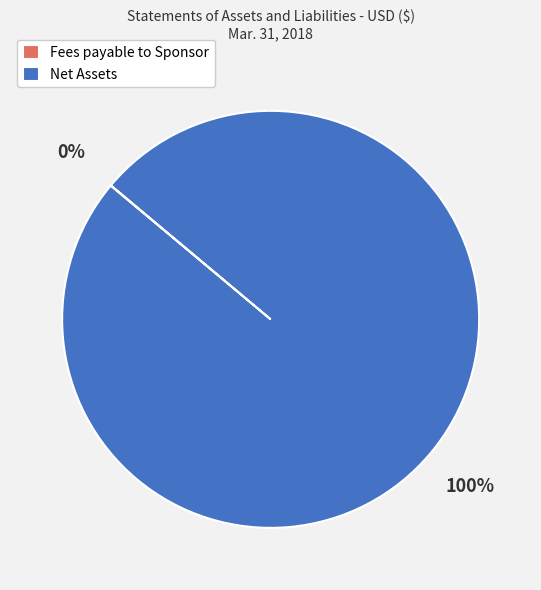

Does any single category account for the majority?

Yes